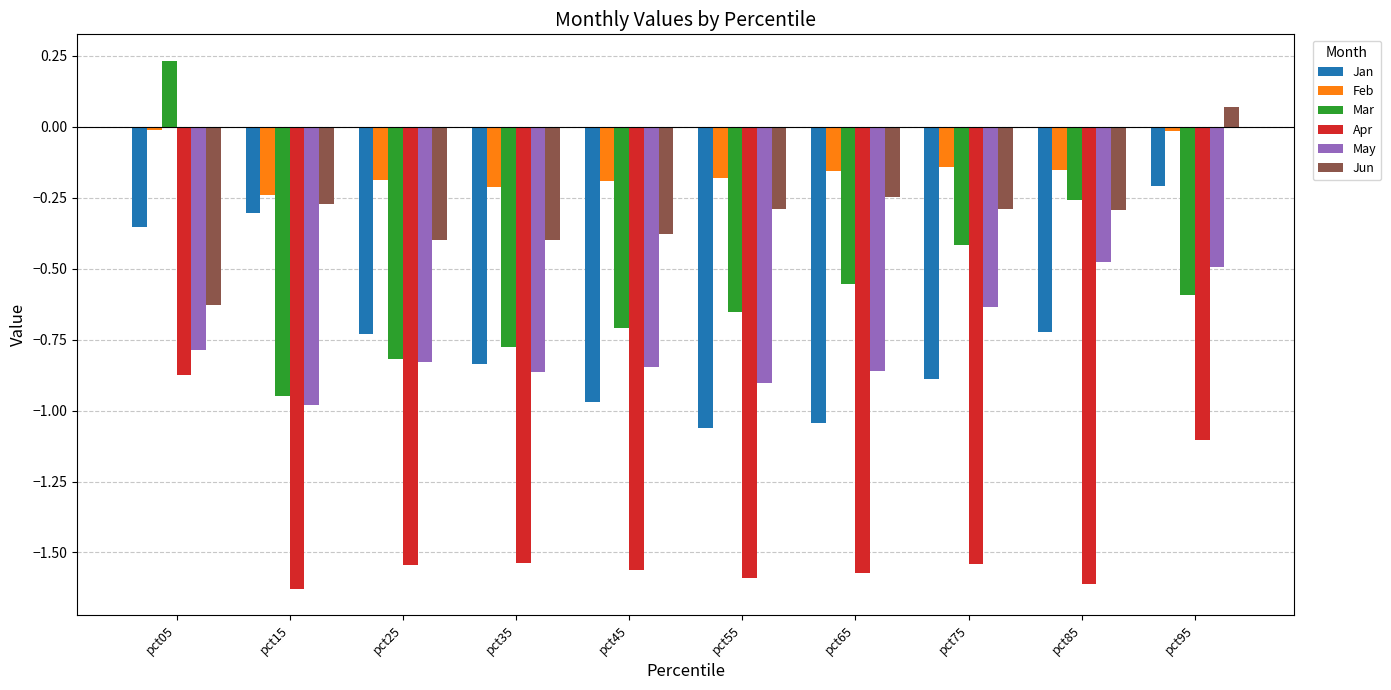

Is it true that Jan equals -0.3 at pct15?

True